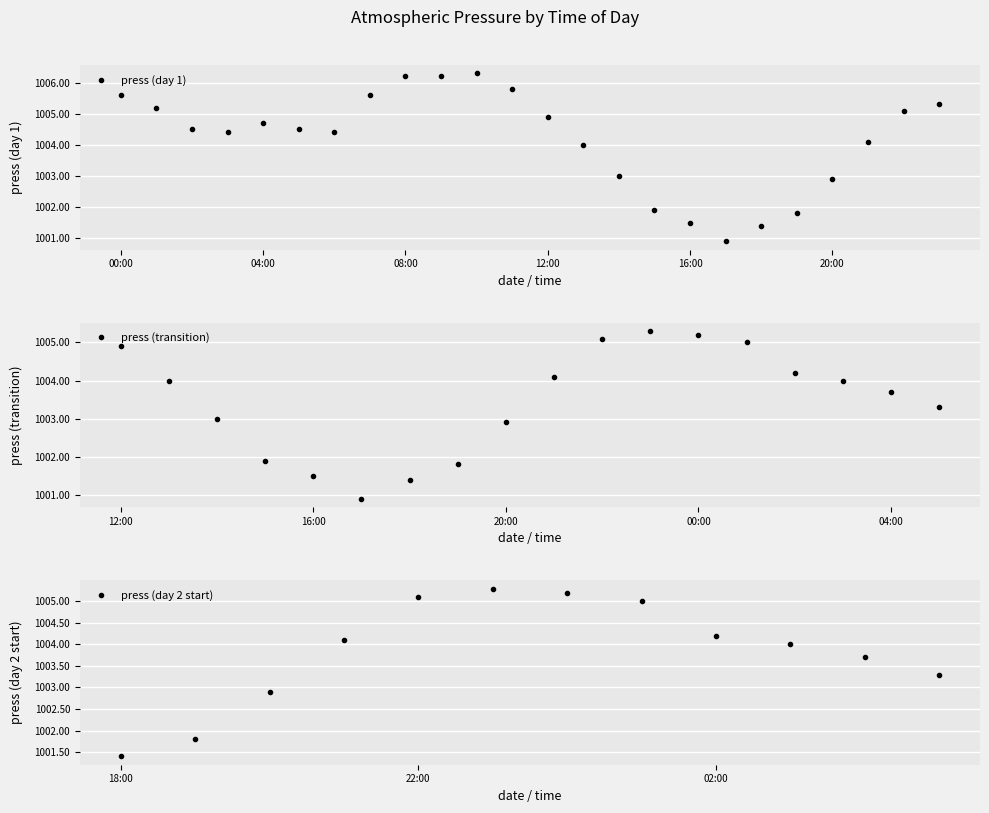

At which category does the chart reach its peak across all series?

10:00